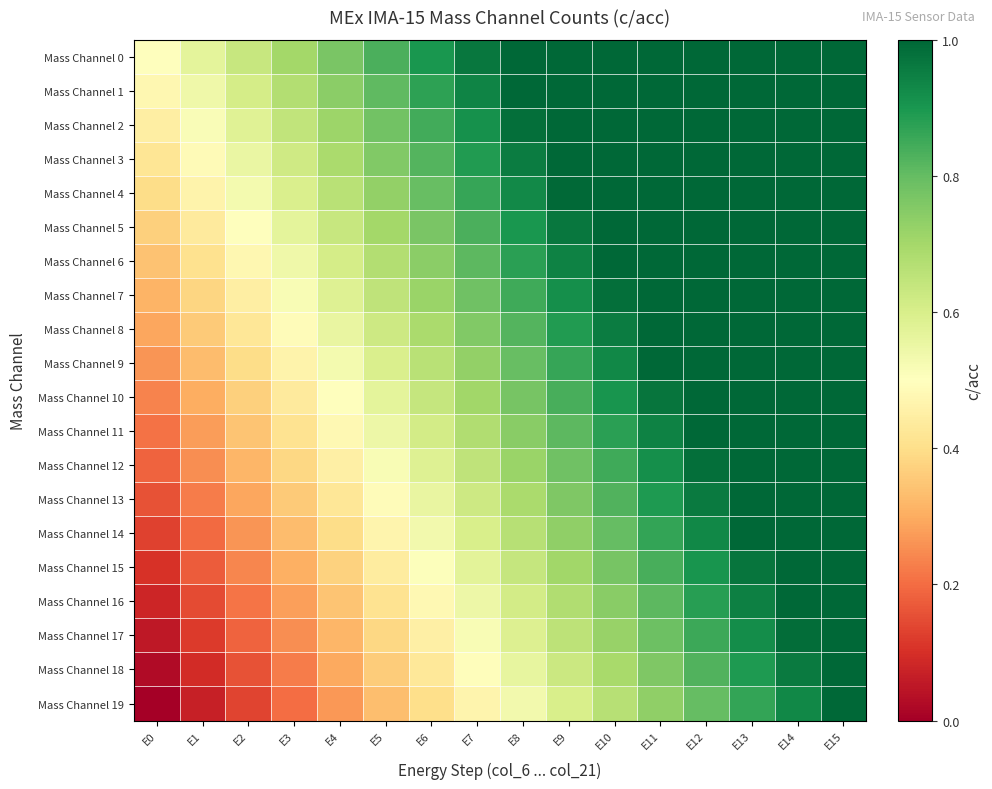

What is the total value across all series at E0?

5.0